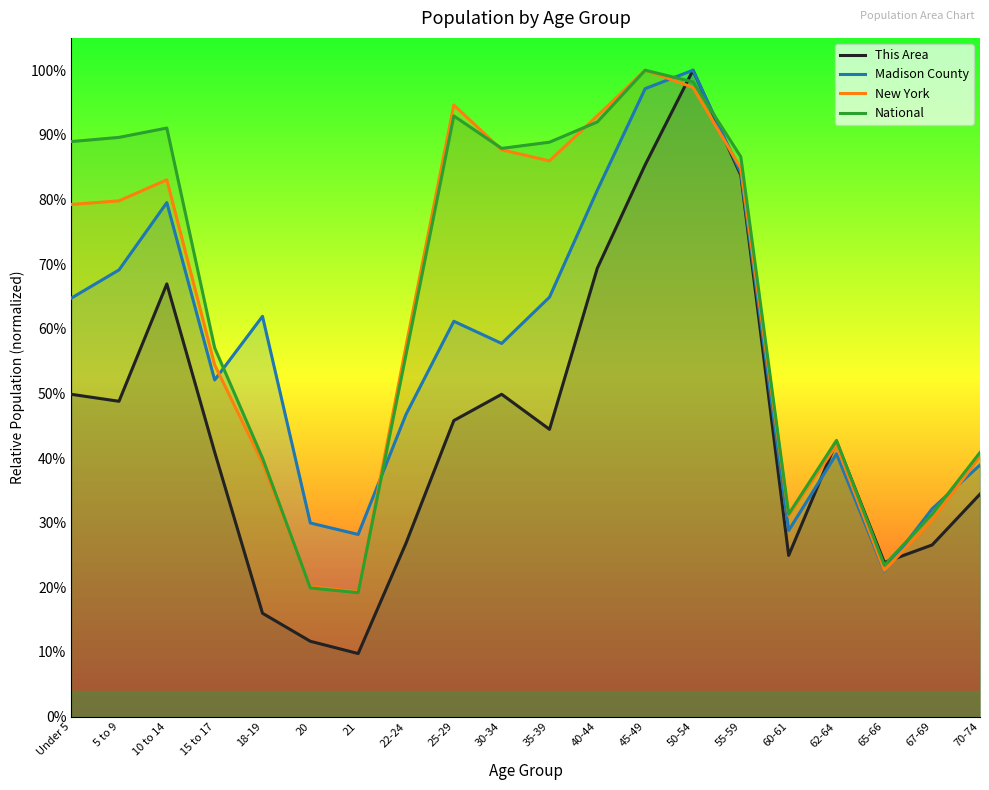

Reading right to left, what are all the values shown in this chart?

This Area: 70-74=0.3	67-69=0.3	65-66=0.2	62-64=0.4	60-61=0.2	55-59=0.8	50-54=1.0	45-49=0.9	40-44=0.7	35-39=0.4	30-34=0.5	25-29=0.5	22-24=0.3	21=0.1	20=0.1	18-19=0.2	15 to 17=0.4	10 to 14=0.7	5 to 9=0.5	Under 5=0.5
Madison County: 70-74=0.4	67-69=0.3	65-66=0.2	62-64=0.4	60-61=0.3	55-59=0.8	50-54=1.0	45-49=1.0	40-44=0.8	35-39=0.6	30-34=0.6	25-29=0.6	22-24=0.5	21=0.3	20=0.3	18-19=0.6	15 to 17=0.5	10 to 14=0.8	5 to 9=0.7	Under 5=0.6
New York: 70-74=0.4	67-69=0.3	65-66=0.2	62-64=0.4	60-61=0.3	55-59=0.8	50-54=1.0	45-49=1.0	40-44=0.9	35-39=0.9	30-34=0.9	25-29=0.9	22-24=0.6	21=0.2	20=0.2	18-19=0.4	15 to 17=0.5	10 to 14=0.8	5 to 9=0.8	Under 5=0.8
National: 70-74=0.4	67-69=0.3	65-66=0.2	62-64=0.4	60-61=0.3	55-59=0.9	50-54=1.0	45-49=1.0	40-44=0.9	35-39=0.9	30-34=0.9	25-29=0.9	22-24=0.6	21=0.2	20=0.2	18-19=0.4	15 to 17=0.6	10 to 14=0.9	5 to 9=0.9	Under 5=0.9